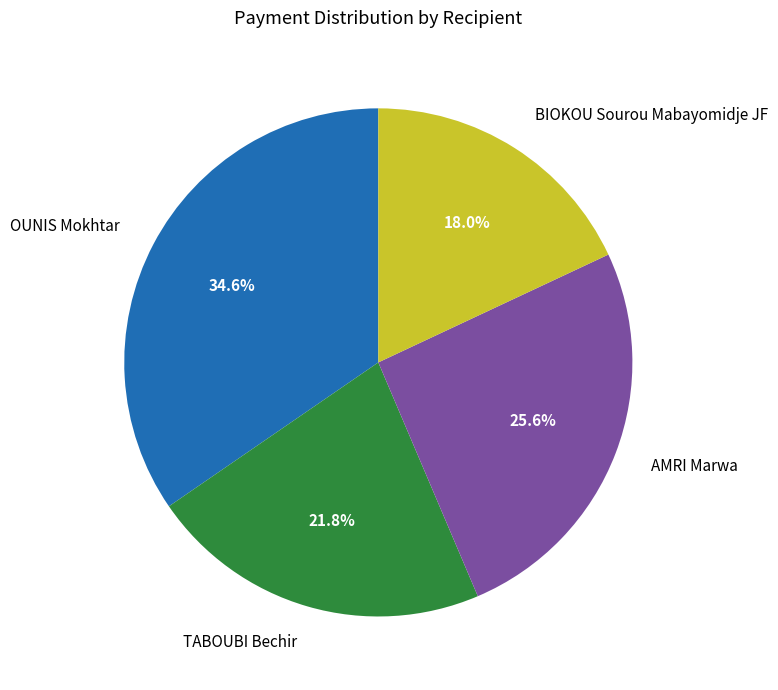

The BIOKOU Sourou Mabayomidje JF slice represents 18% of the pie. True or false?

True